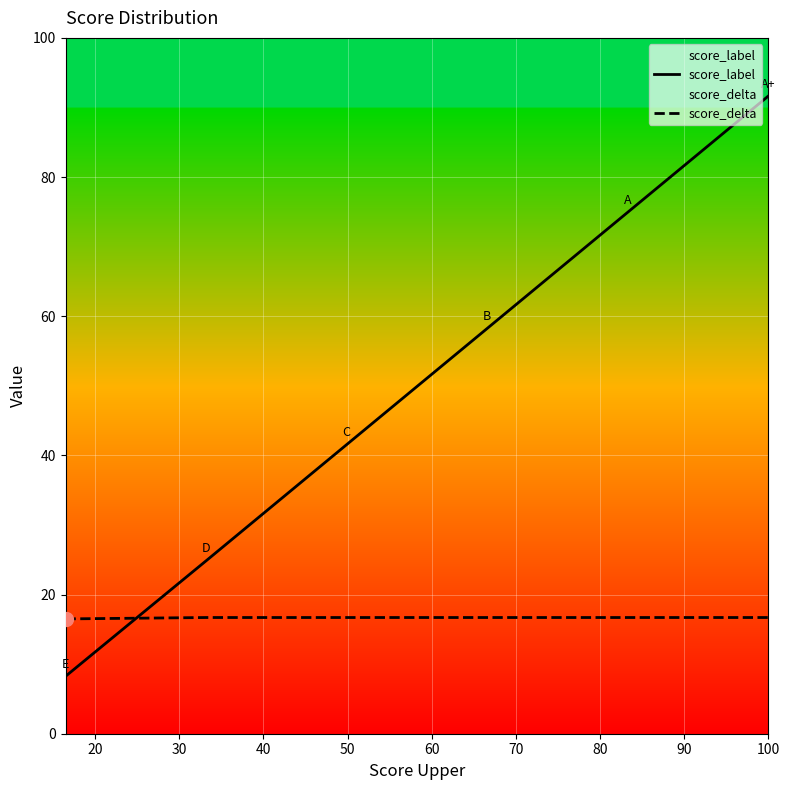

List the series in order of their peak value, lowest first.

score_delta, score_label